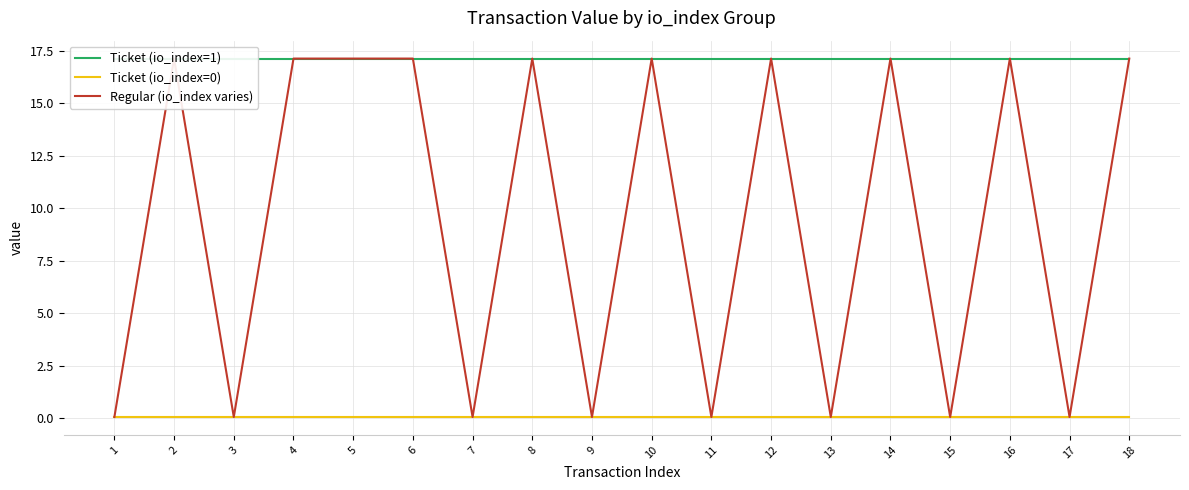

True or false: Regular (io_index varies) has a value of 0.1 at 13.

False